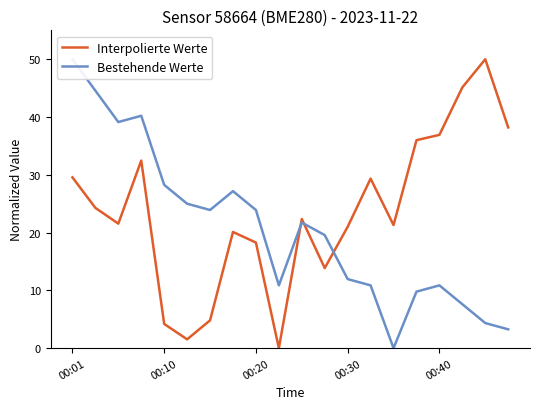

How many series are shown in this chart?

2